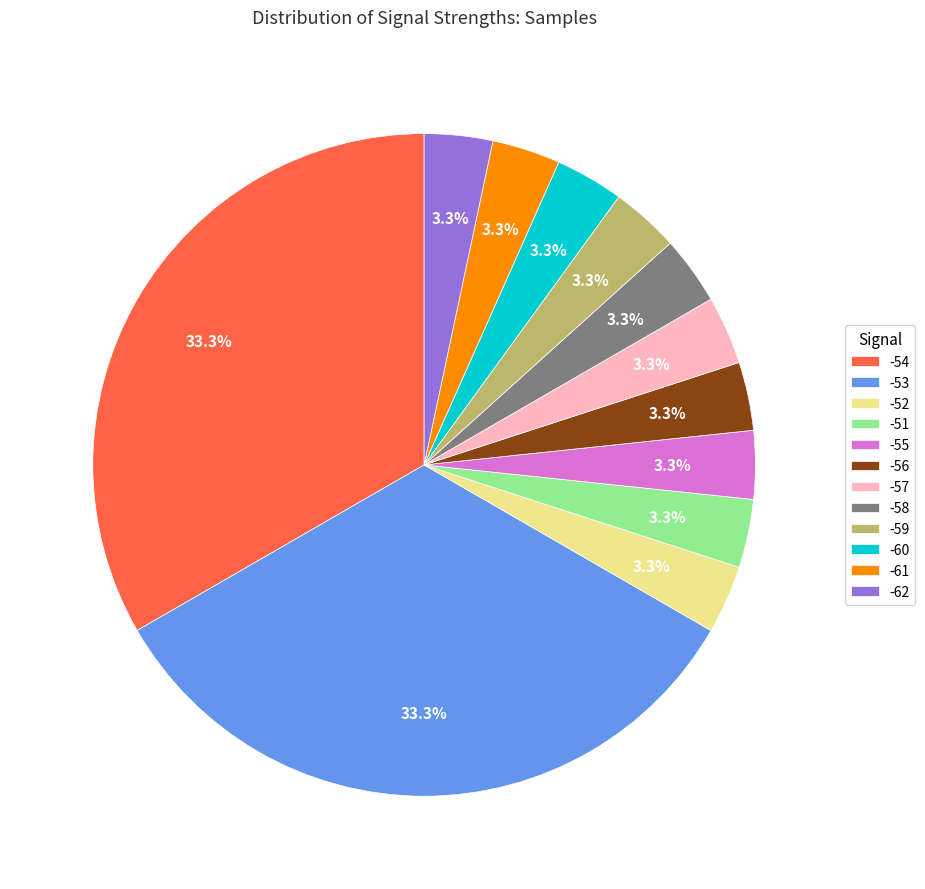

Does -53 account for over 50% of the chart?

No